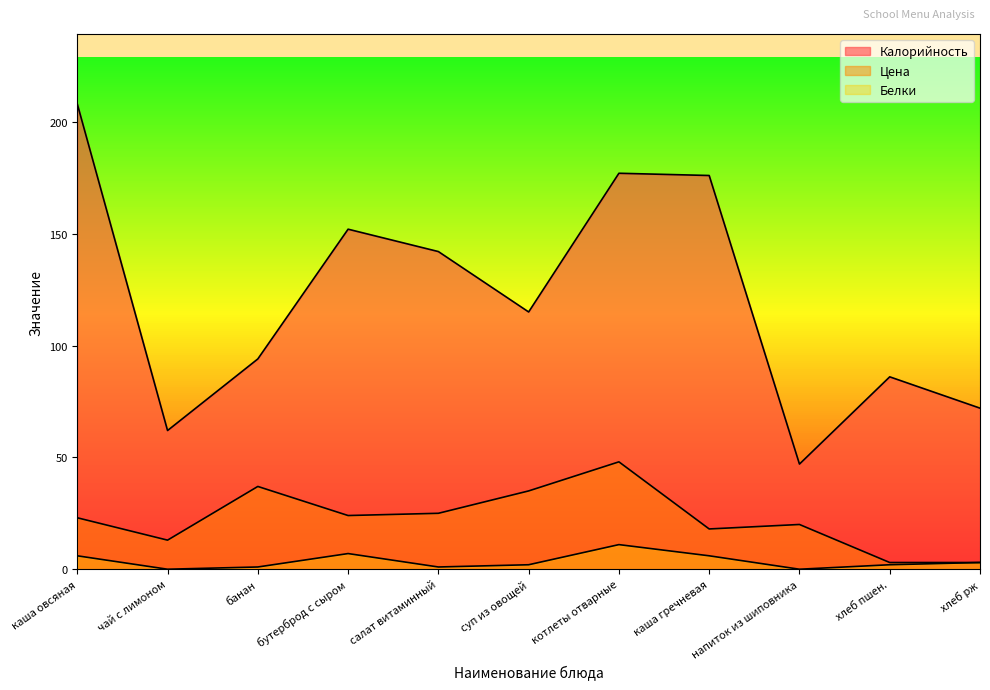

True or false: Цена and Белки intersect in this chart.

False